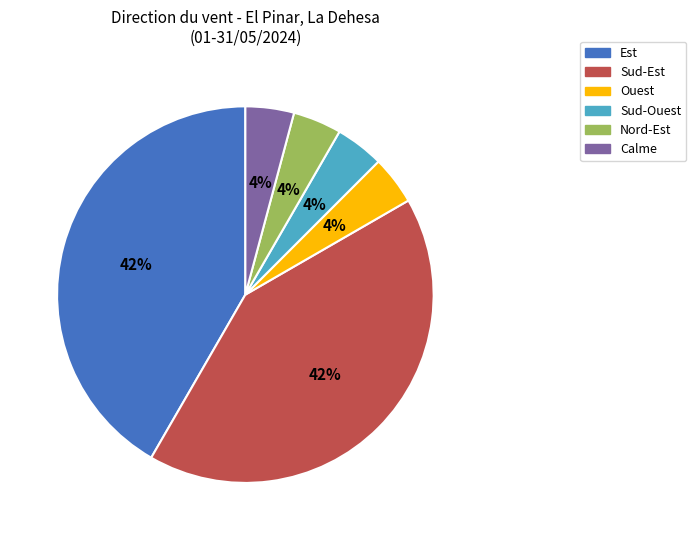

What percentage is the Sud-Est slice, to the nearest percent?

42%